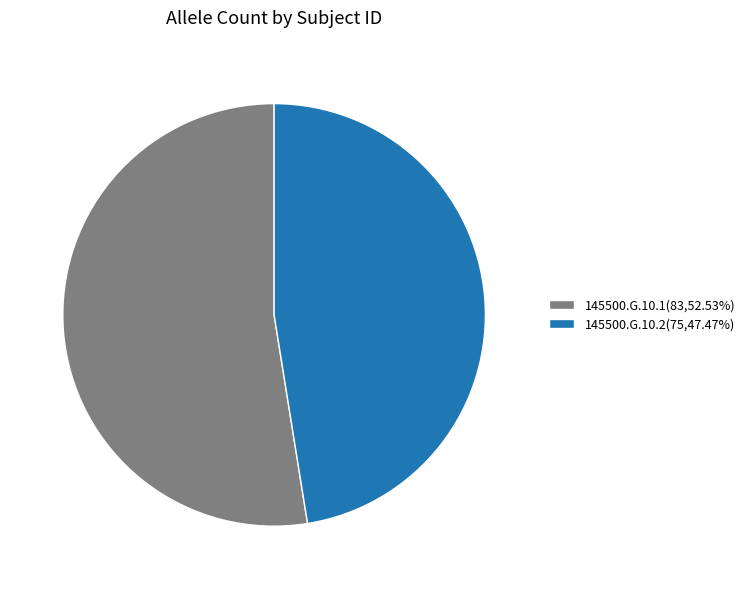

Do 145500.G.10.1(83,52.53%) and 145500.G.10.2(75,47.47%) together represent more than half of the pie?

Yes